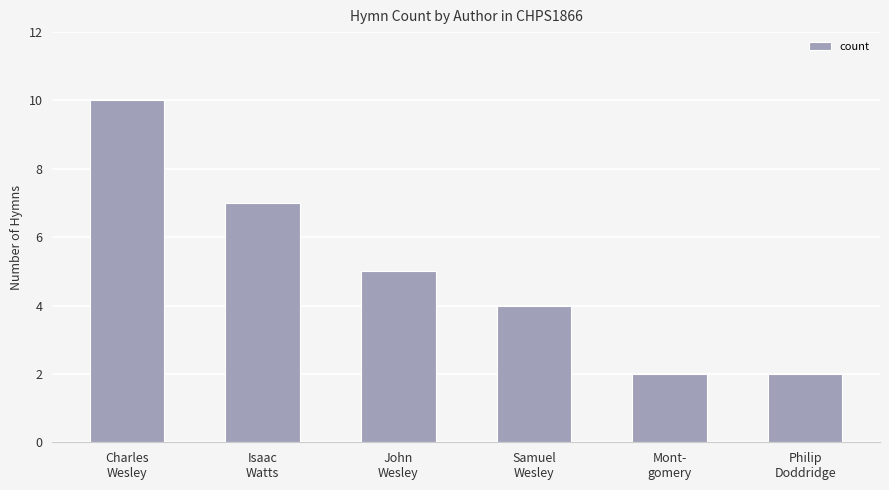

At which label does the data first exceed 5?

Charles
Wesley